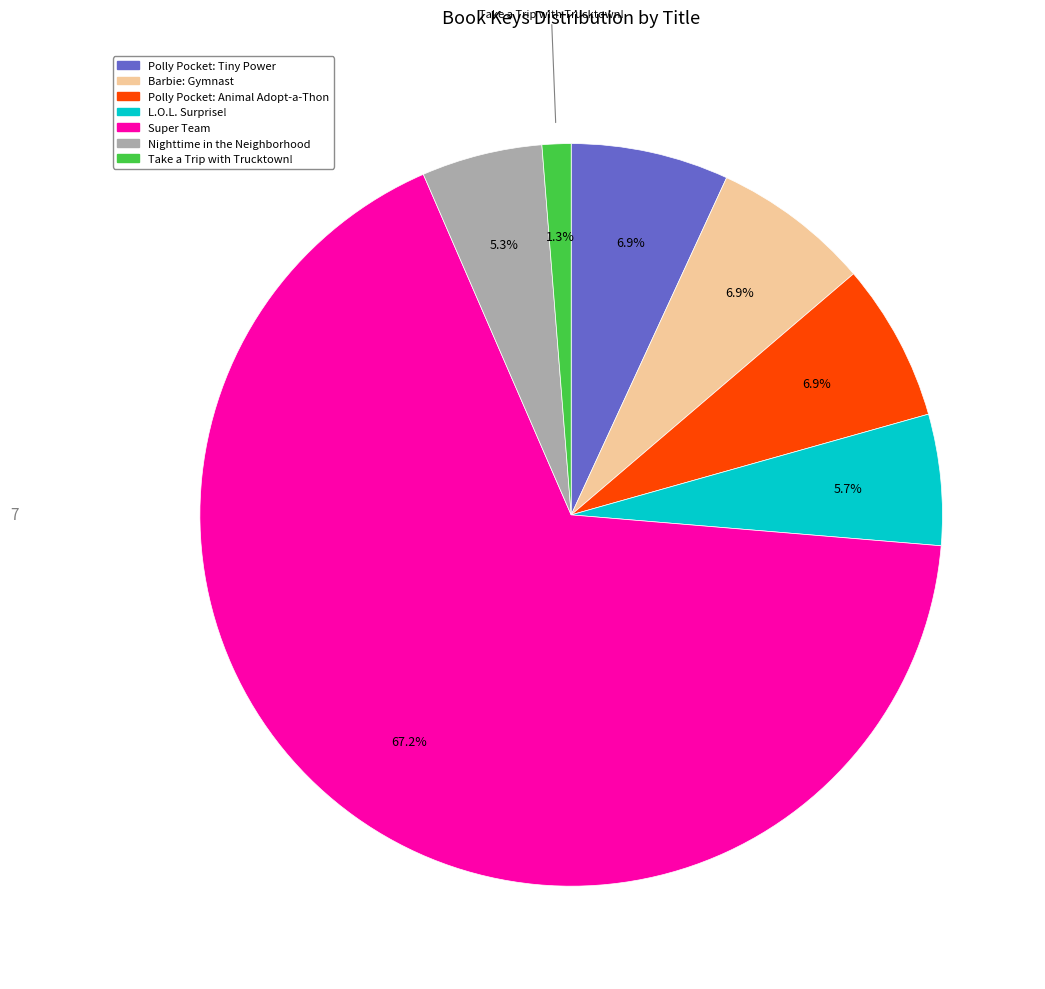

How many slices are in this pie chart?

7